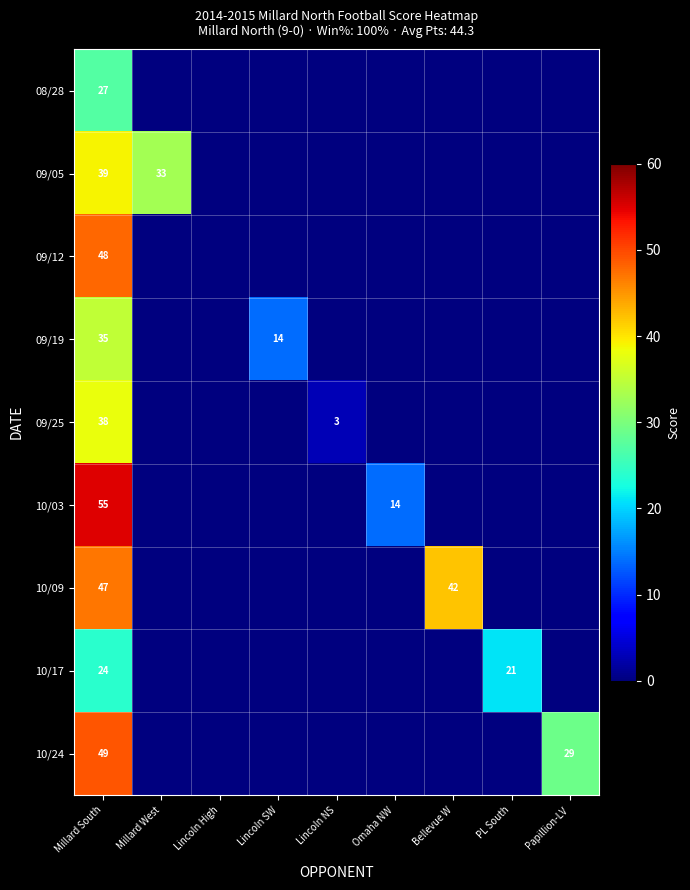

Is it true that 10/17 equals 37 at Millard South?

False